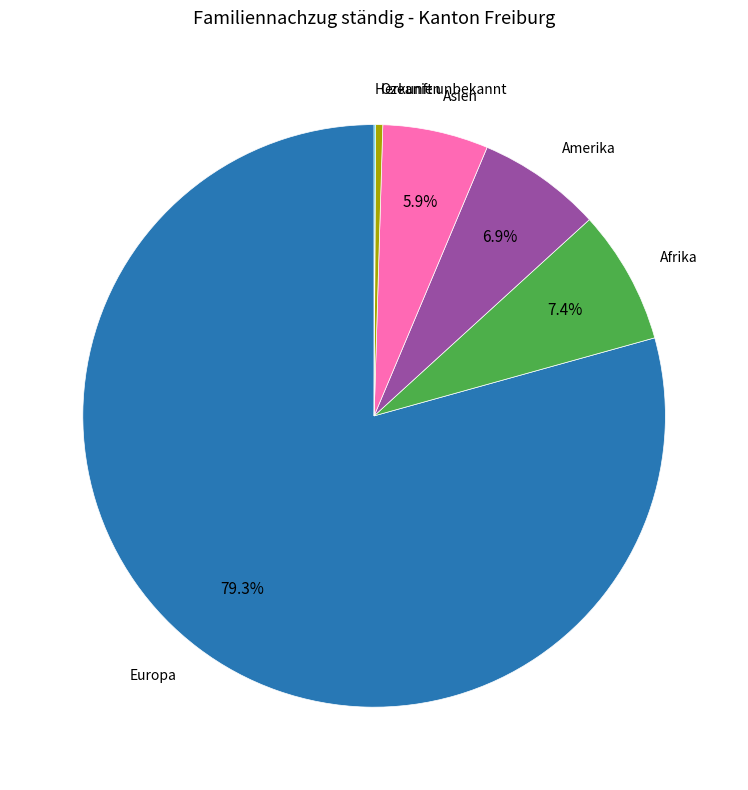

To the nearest percent, what portion does Amerika represent?

7%